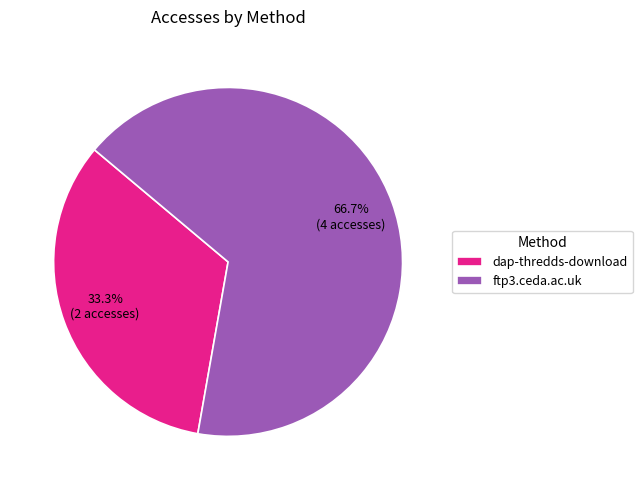

Is it true that ftp3.ceda.ac.uk is 72% of the pie?

False